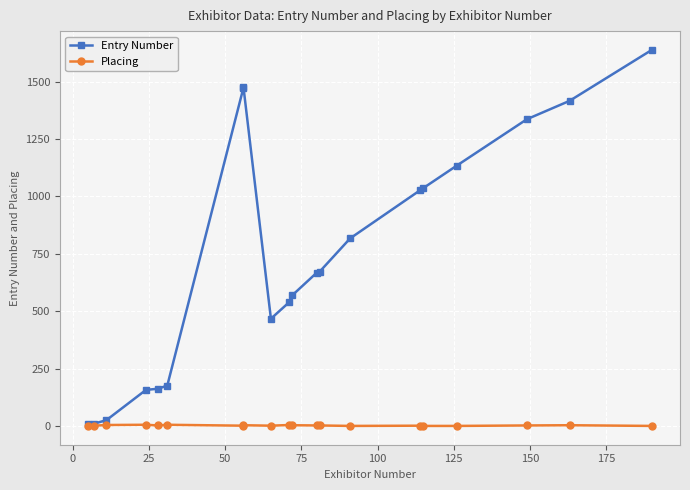

True or false: Placing and Entry Number intersect in this chart.

False